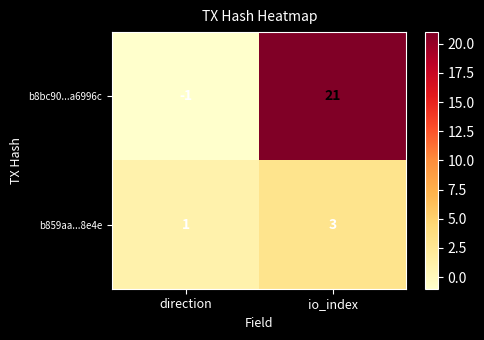

What is the sum of the b8bc90...a6996c values at io_index and direction?

20